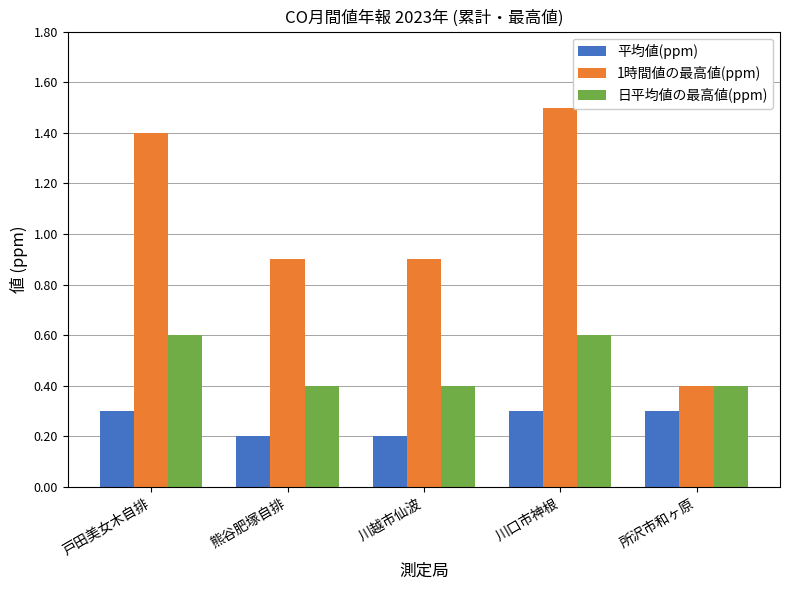

Which series has the largest range (max minus min)?

1時間値の最高値(ppm)